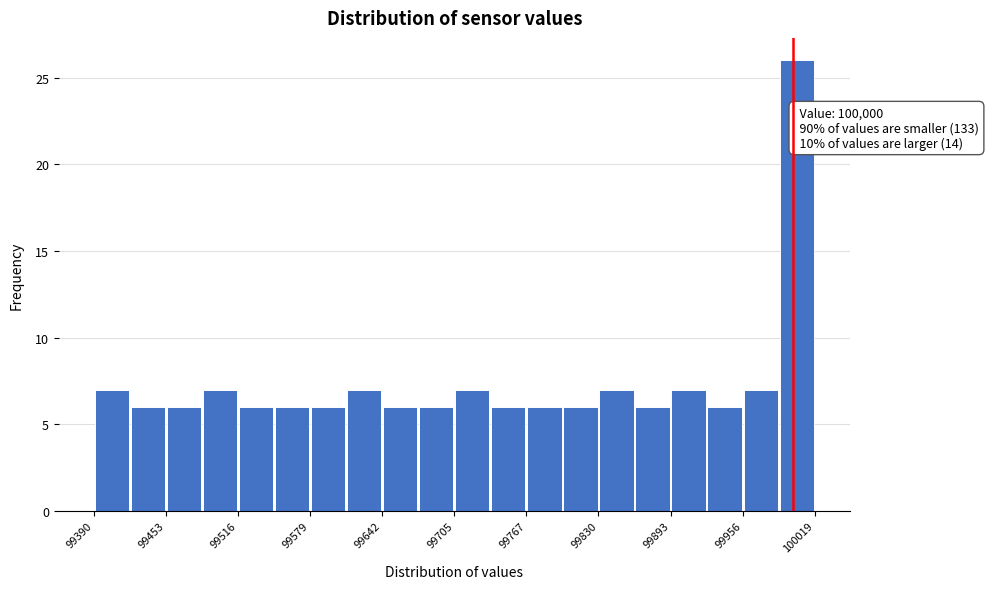

Read against the x-axis, roughly where is the centre of the tallest bar?

100000